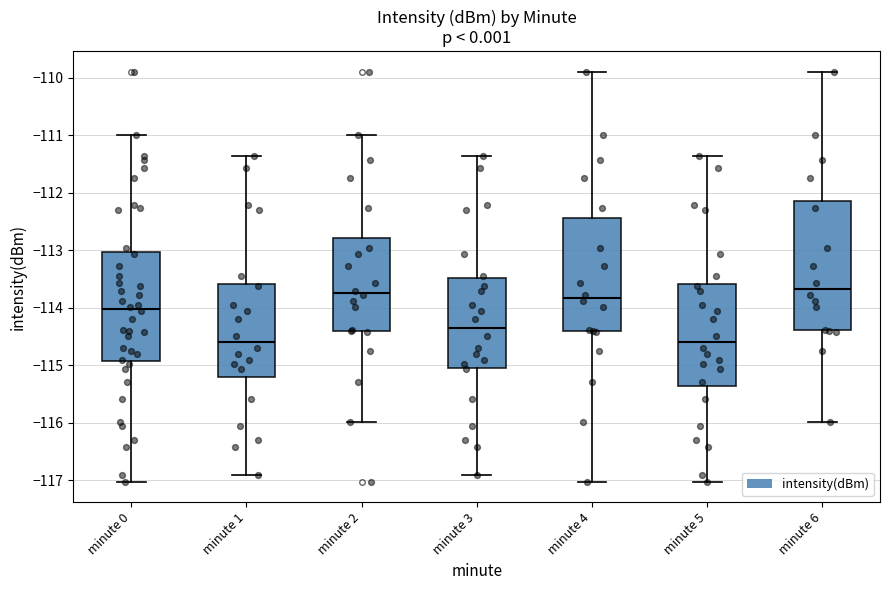

Which box is the tallest, from its lower edge to its upper edge?

minute 6